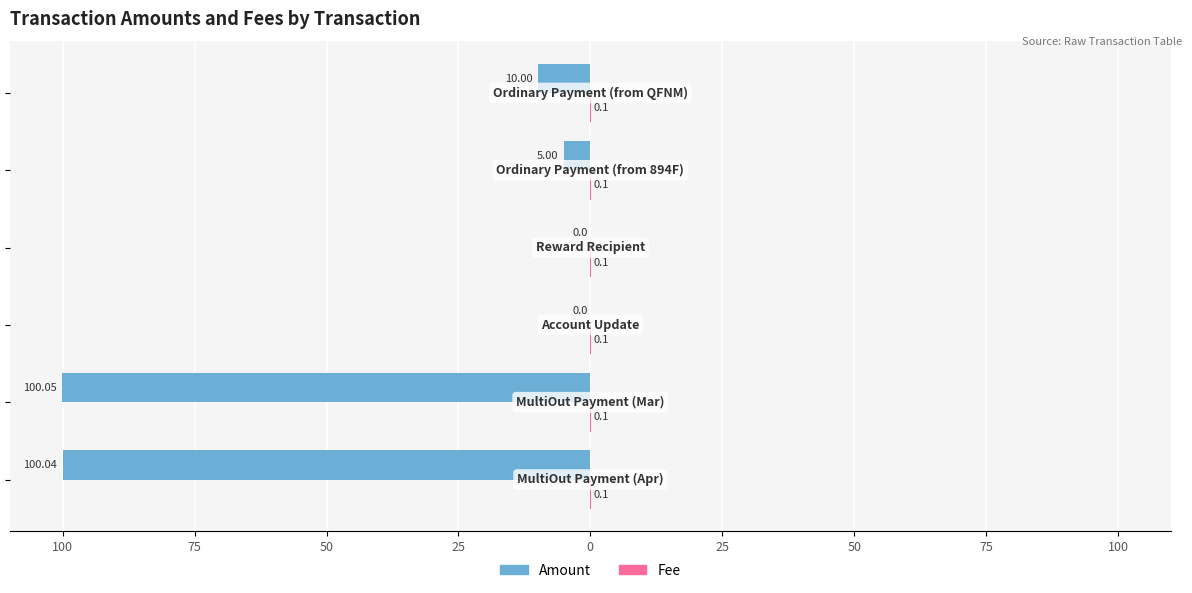

How many groups of bars are there?

6